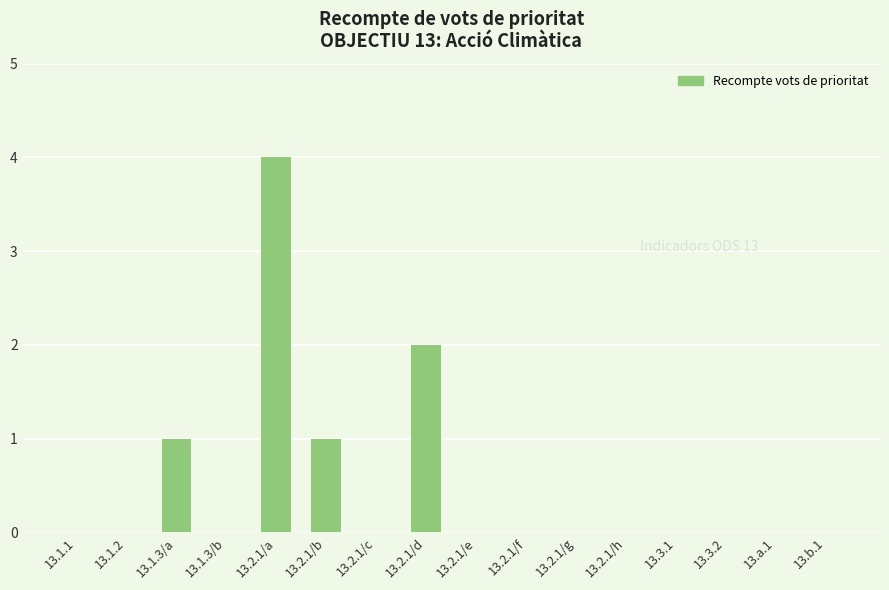

How many values are between 0 and 1?

14